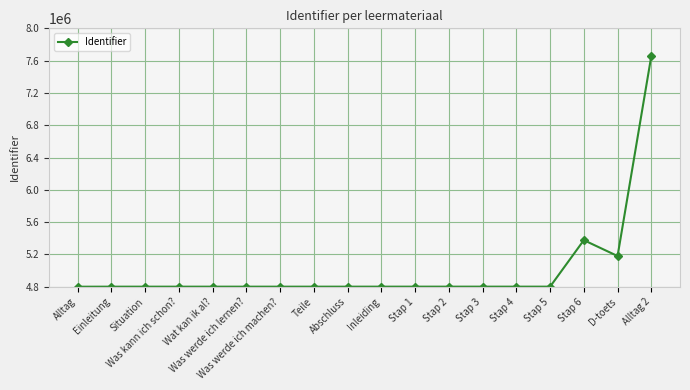

The value at Was werde ich machen? is 2572544. True or false?

False